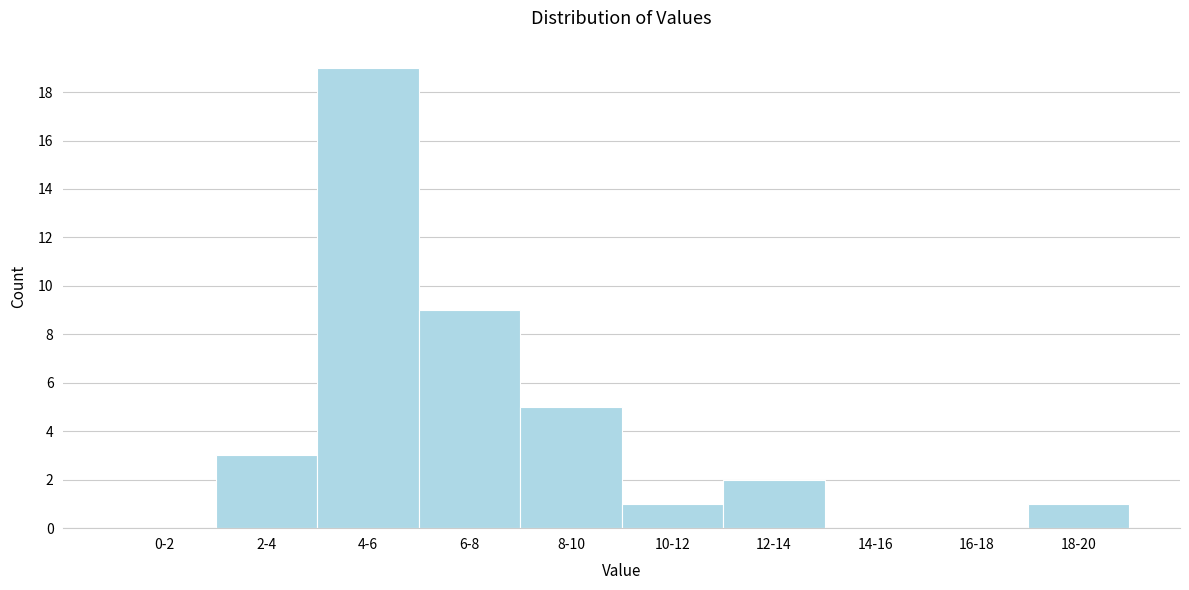

Reading left to right, transcribe all the data shown in this chart.

0-2=0	2-4=3	4-6=19	6-8=9	8-10=5	10-12=1	12-14=2	14-16=0	16-18=0	18-20=1